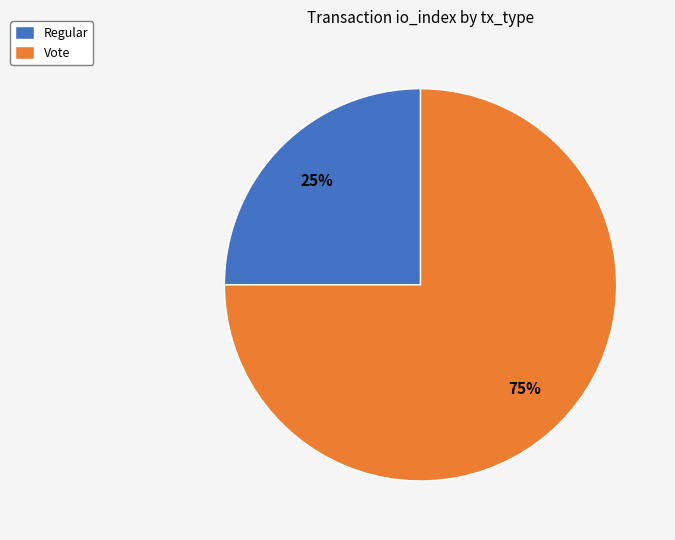

Is the sum of Vote and Regular greater than half?

Yes